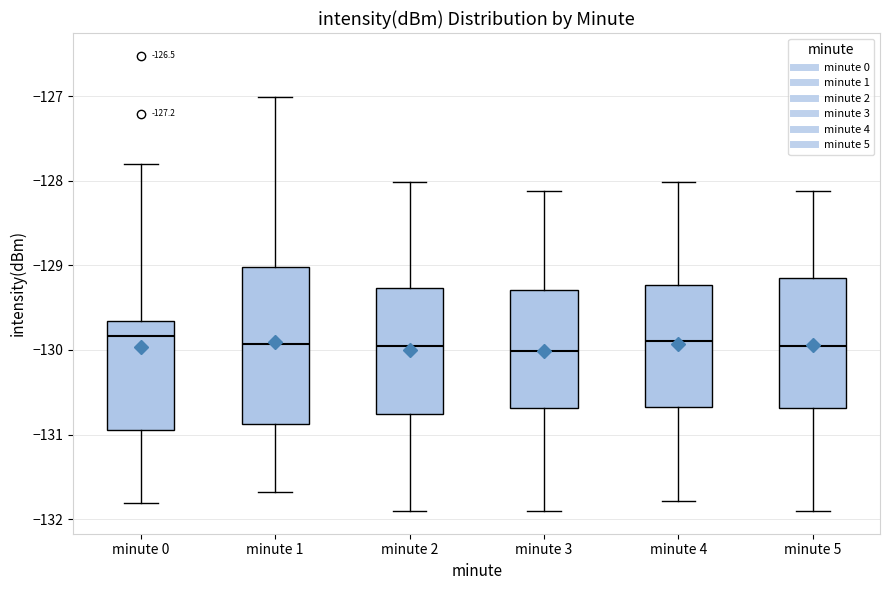

Comparing the boxes themselves (not the whiskers), which one is the tallest?

minute 1